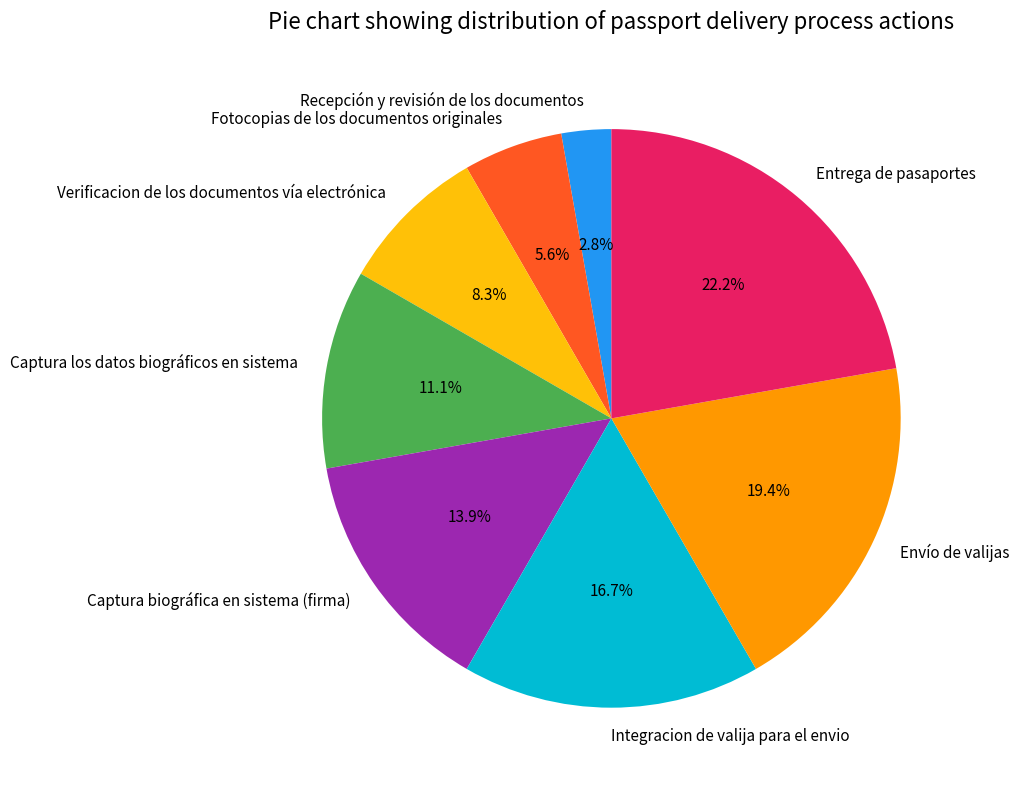

Is there a majority slice in this chart?

No